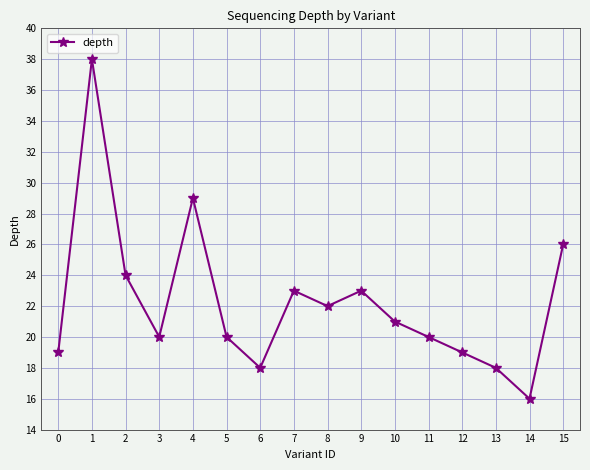

Reading left to right, what are all the values shown in this chart?

0=19	1=38	2=24	3=20	4=29	5=20	6=18	7=23	8=22	9=23	10=21	11=20	12=19	13=18	14=16	15=26